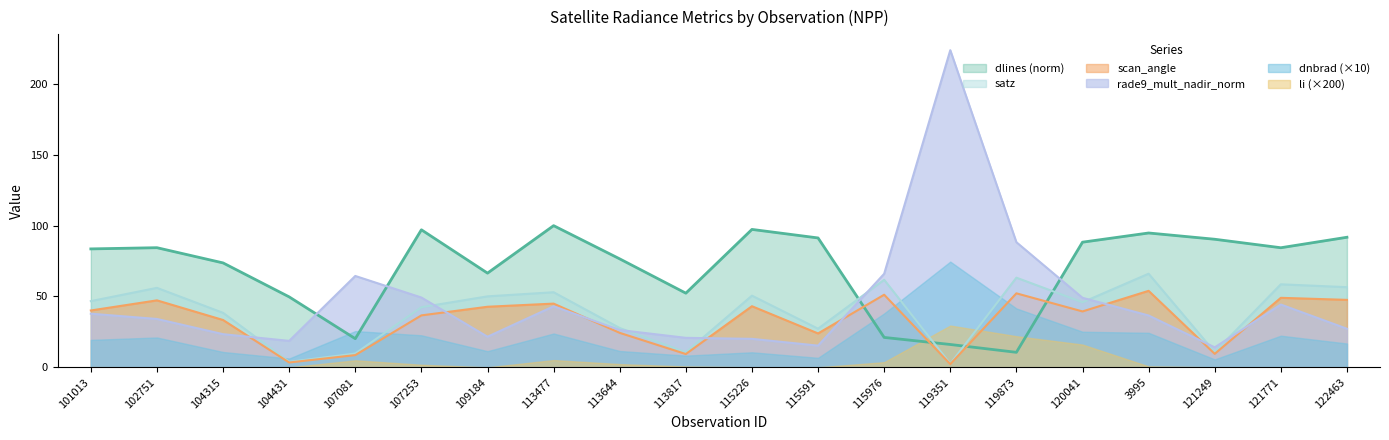

True or false: li (×200) and rade9_mult_nadir_norm cross at least once.

False